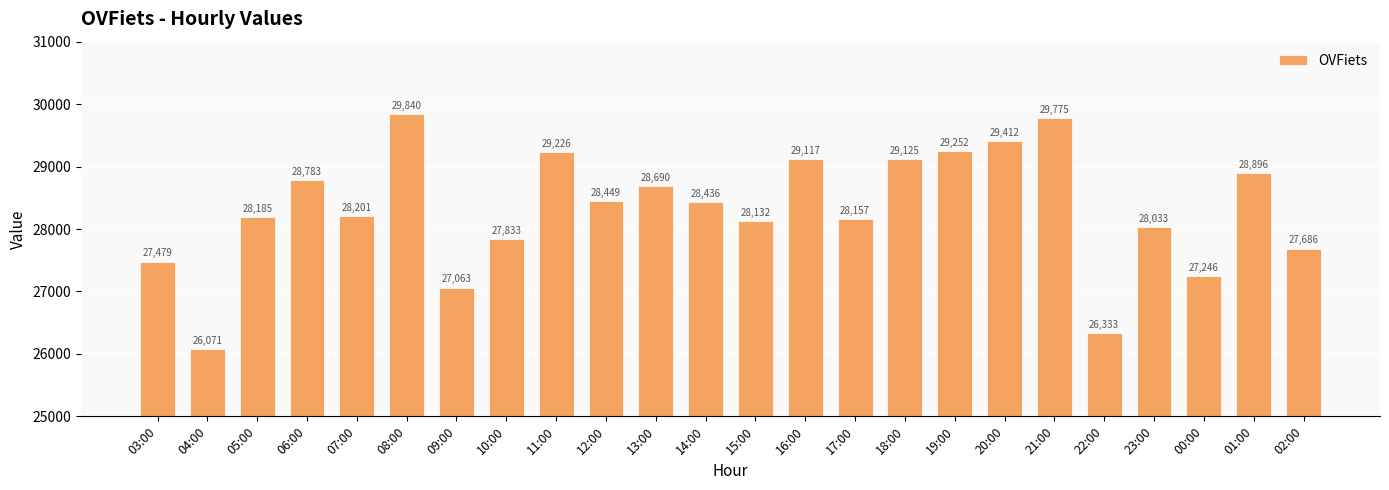

What is the sum of the values at 10:00 and 13:00?

56523